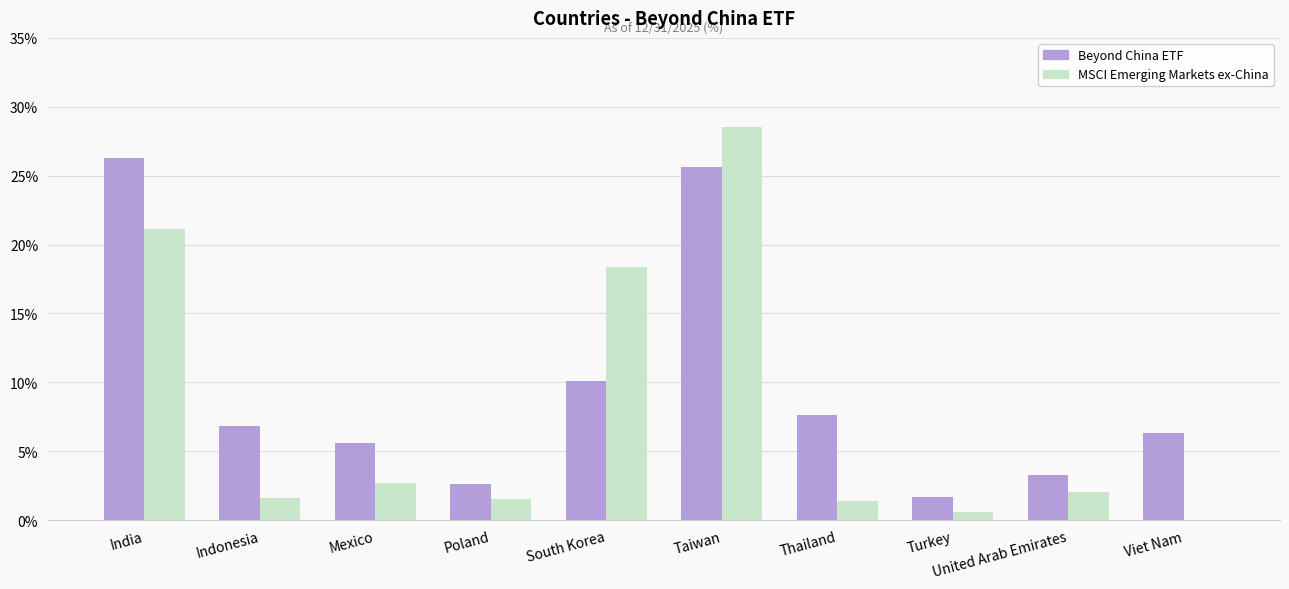

True or false: Beyond China ETF has a value of 7.6 at Thailand.

True